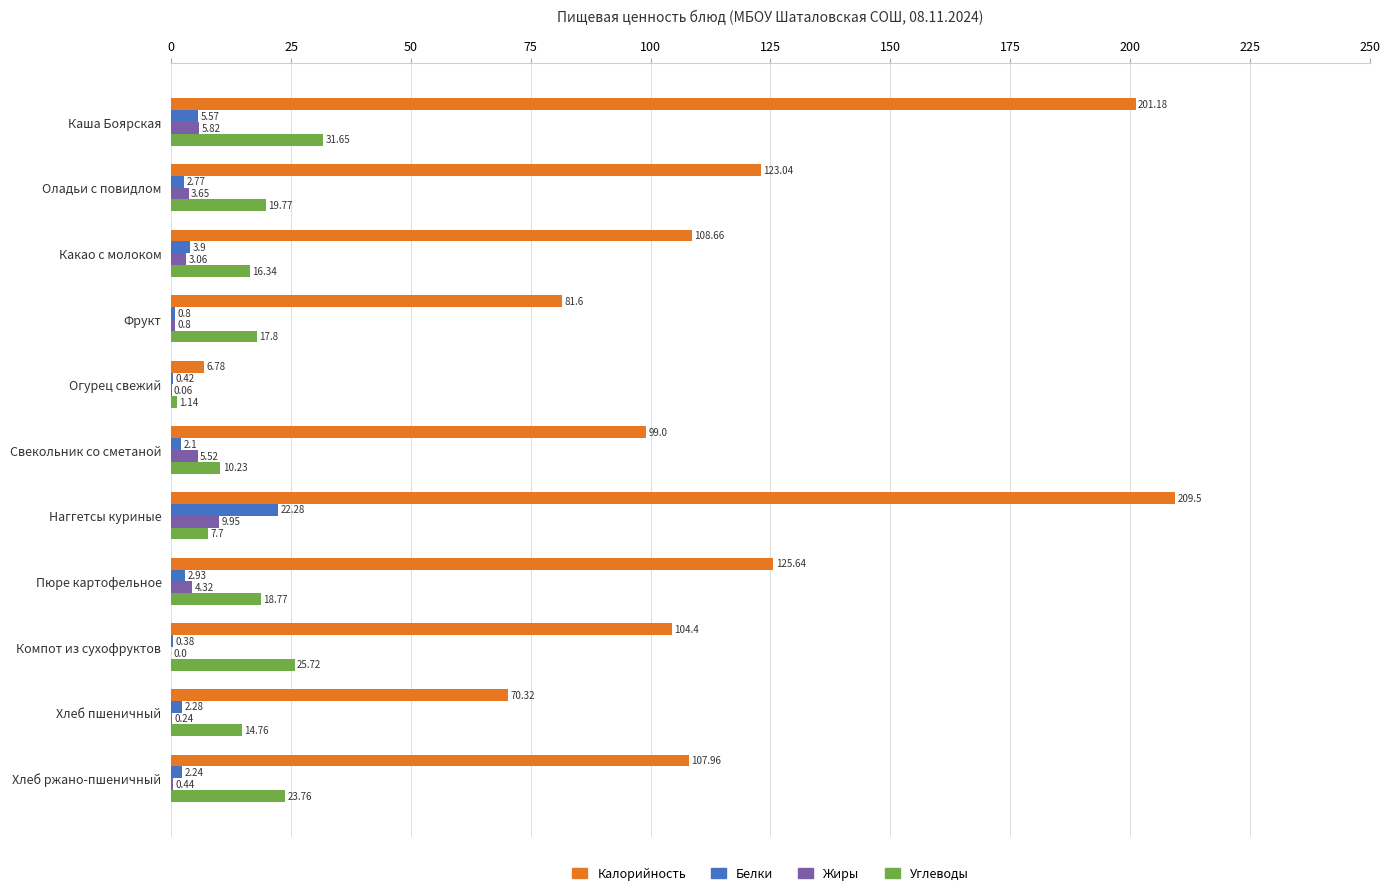

Which series changed the most between Оладьи с повидлом and Пюре картофельное?

Калорийность